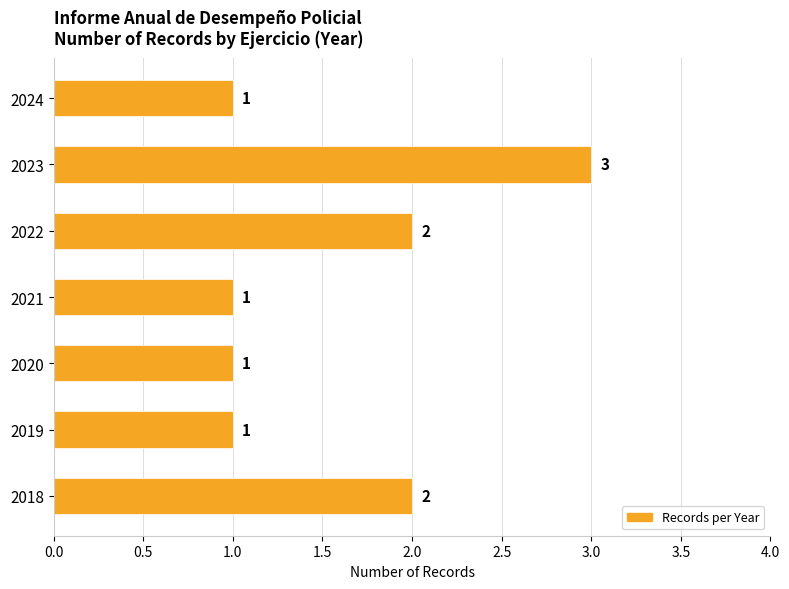

What is the minimum value shown in the chart?

1